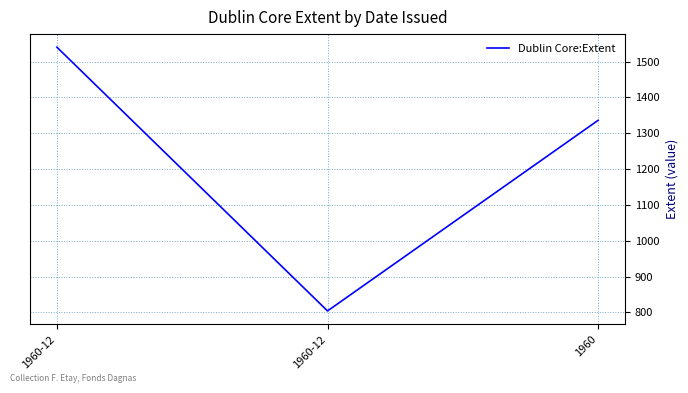

What is the label of the 2nd point from the right?

1960-12